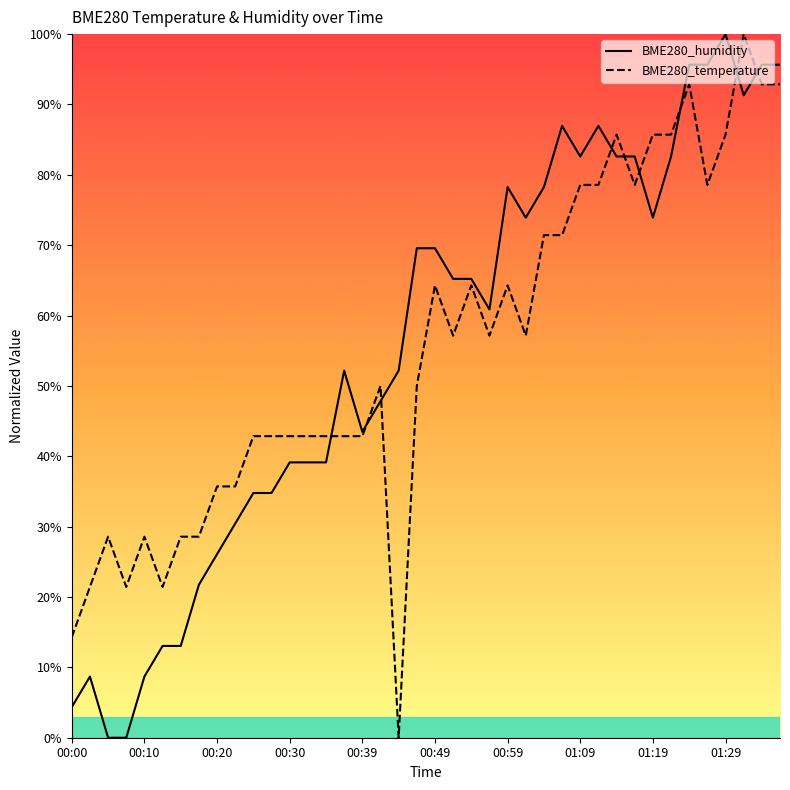

Where does the BME280_humidity series first go above 65?

19